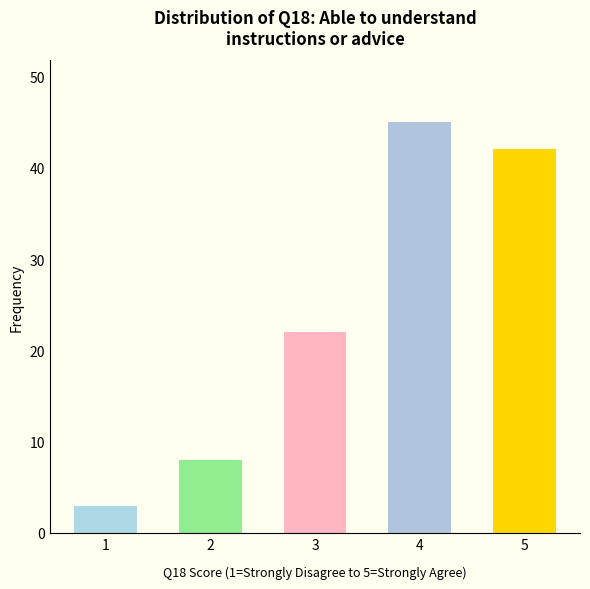

What is the difference between the values at 5 and 4?

3